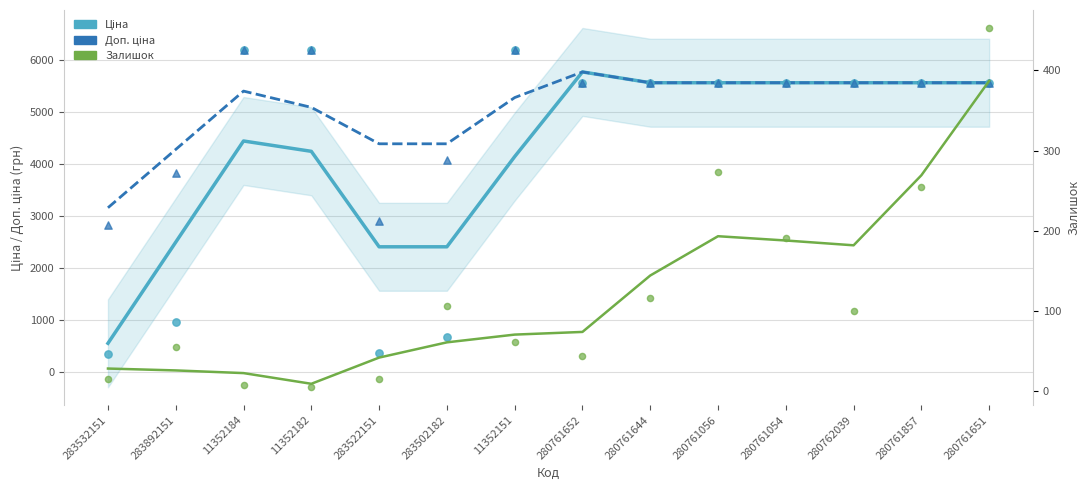

Which series has the largest Y range (max minus min)?

Ціна